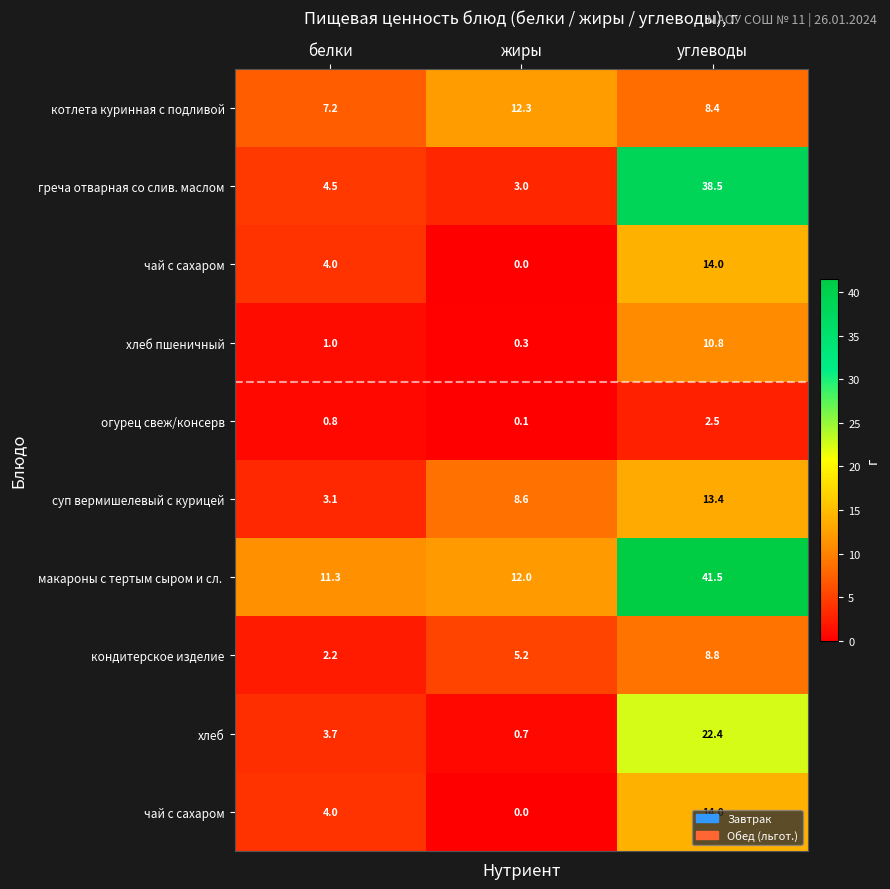

At how many categories does at least one series exceed 9?

3